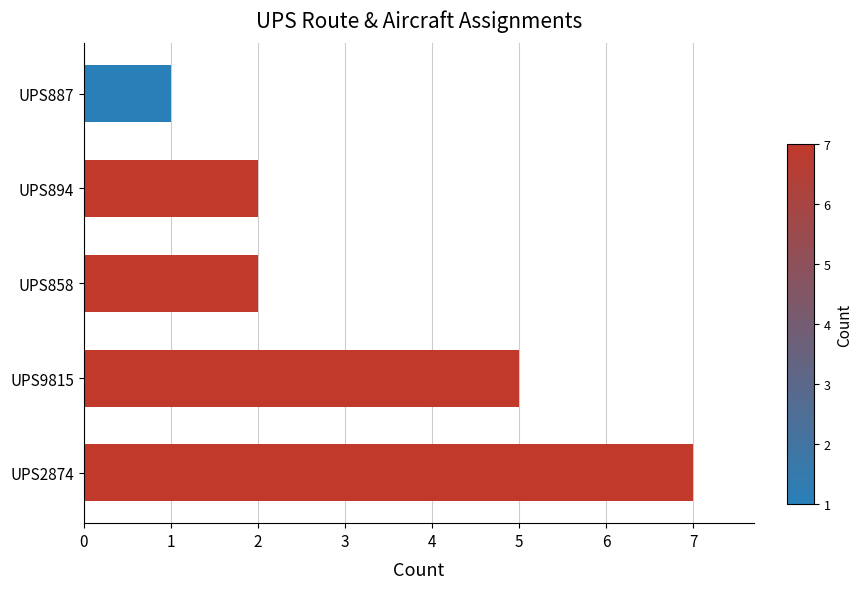

What is the difference between the second highest and second lowest values?

3